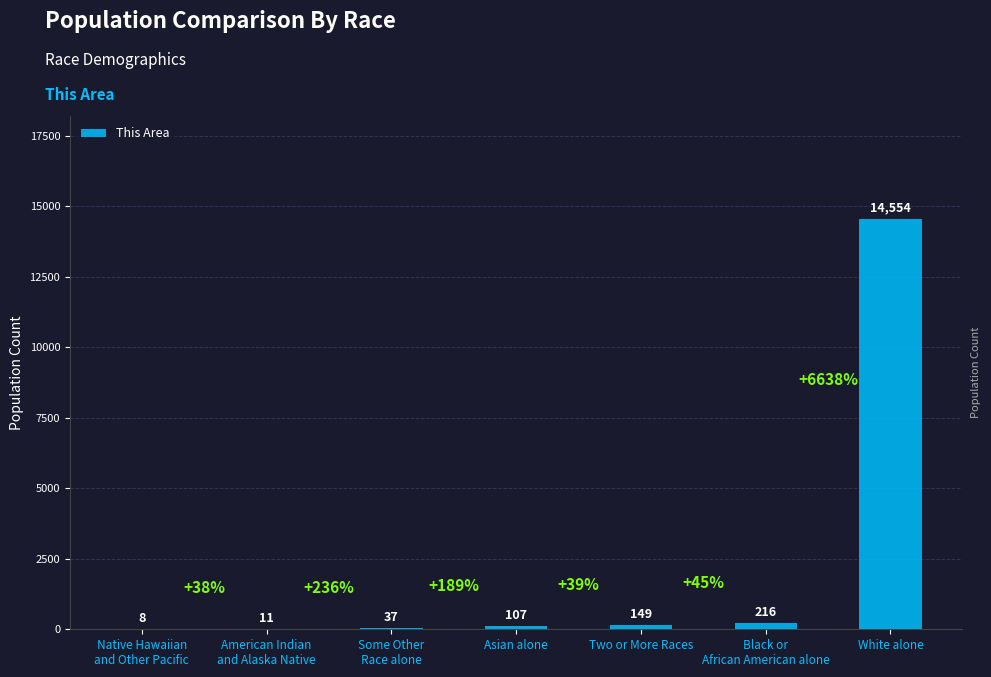

How many distinct data groups are displayed?

1